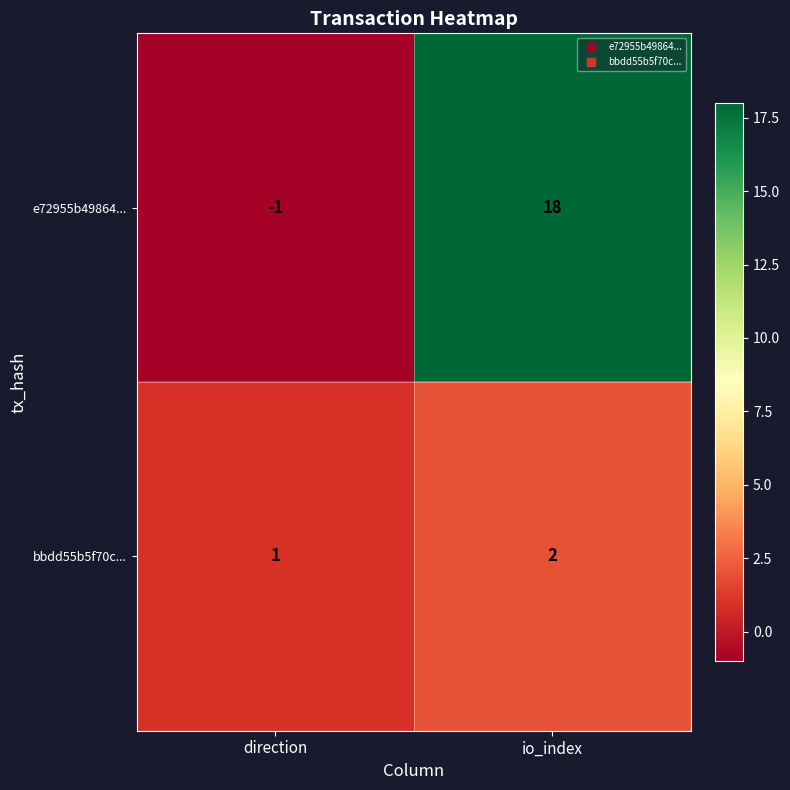

What is the sum of the bbdd55b5f70c... values at direction and io_index?

3